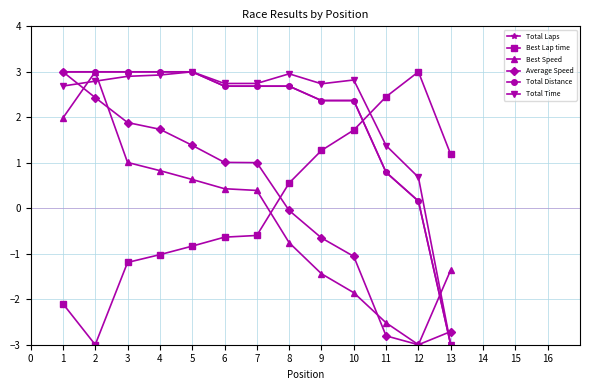

What is the value of the Total Distance point at the 12th from the left?

0.2